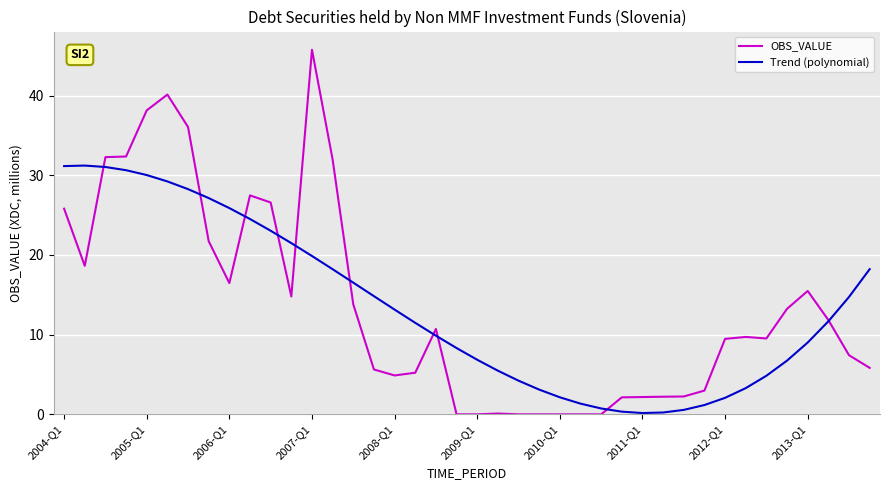

True or false: OBS_VALUE has more than 1 points higher than both neighbors.

True